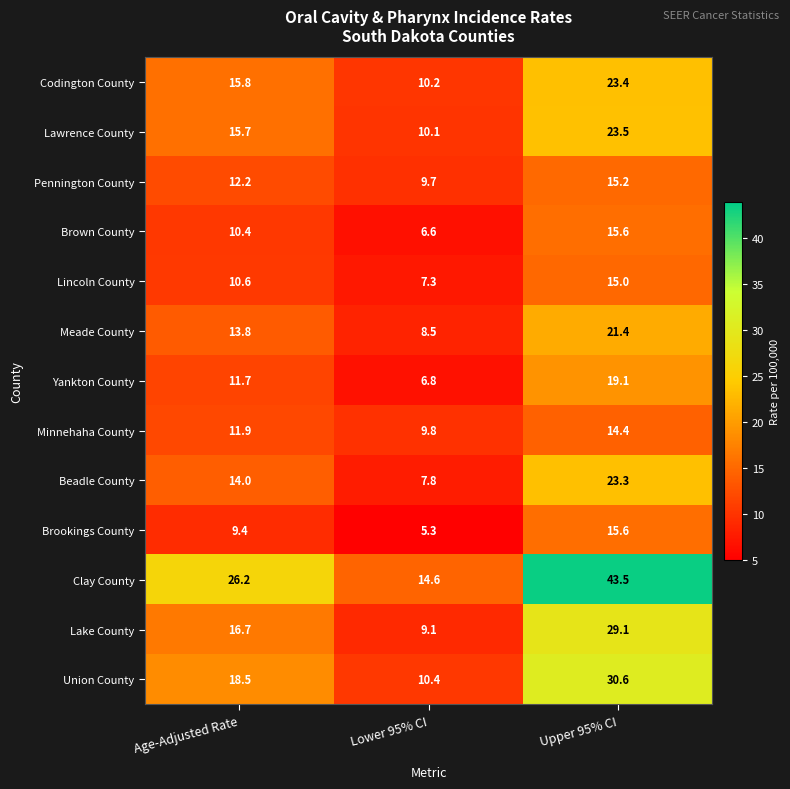

Which series has the largest total across all categories?

Clay County